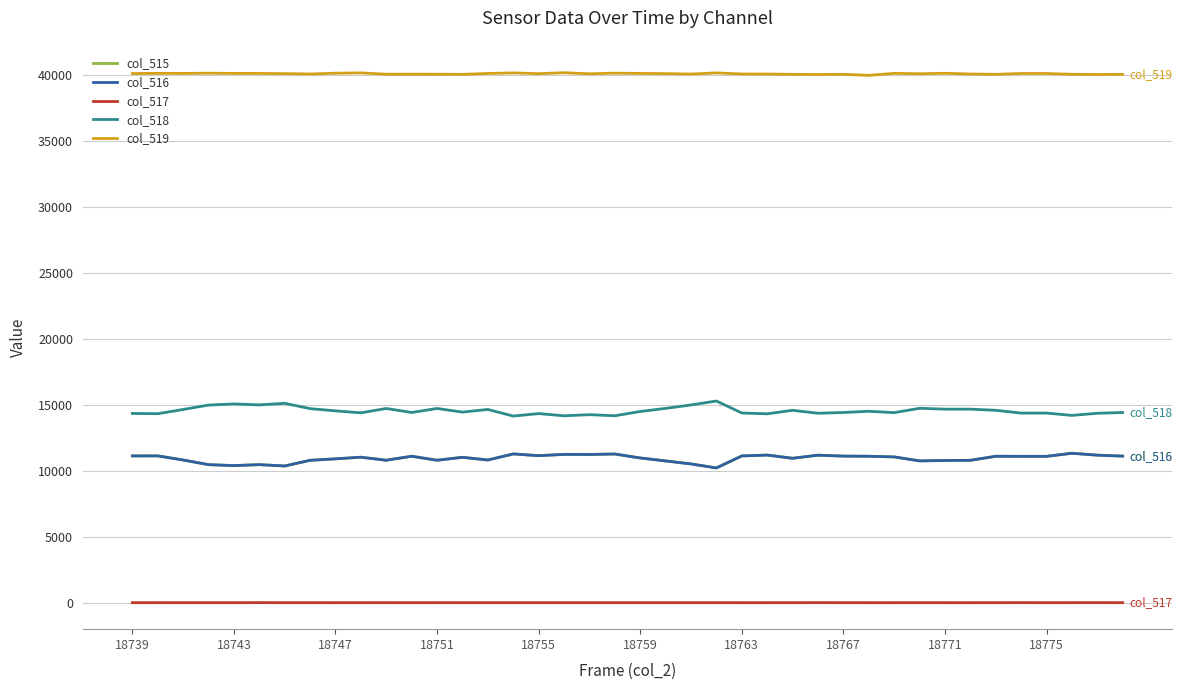

What is the highest value of the col_518 series?

15277